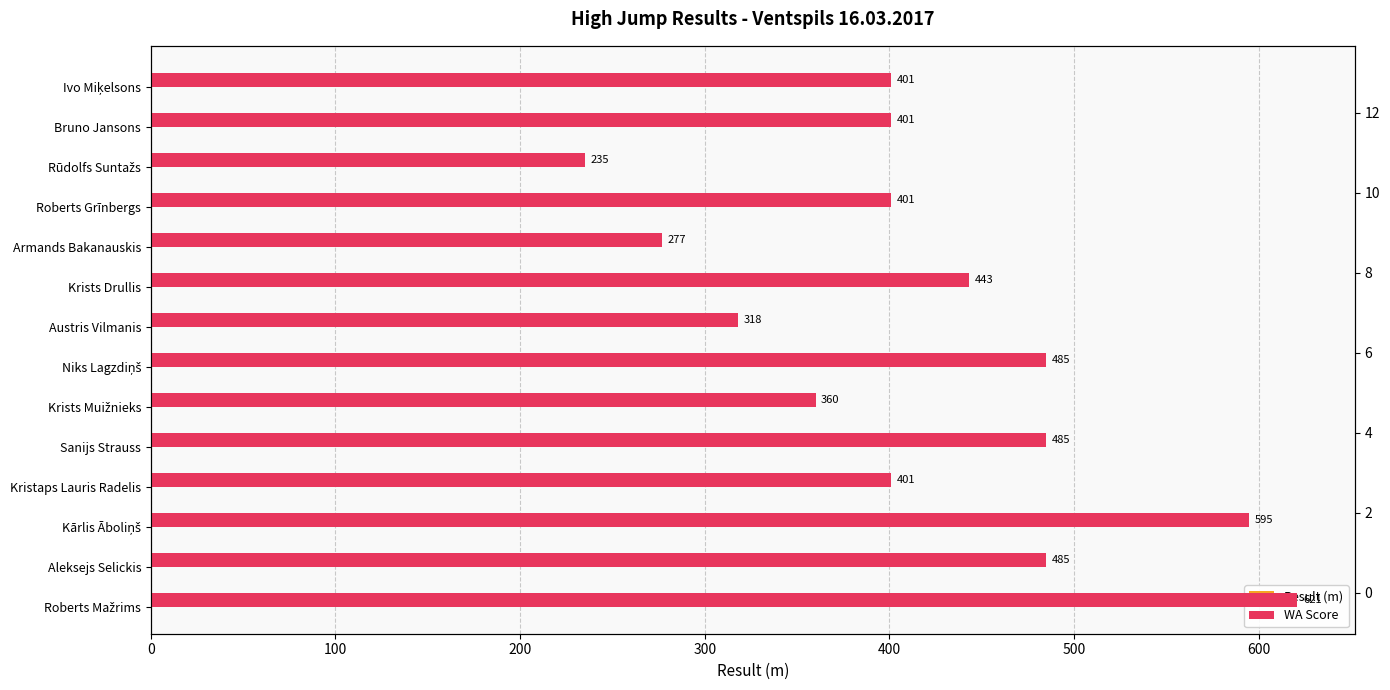

Is it true that Result (m) equals 1.8 at Rūdolfs Suntažs?

False